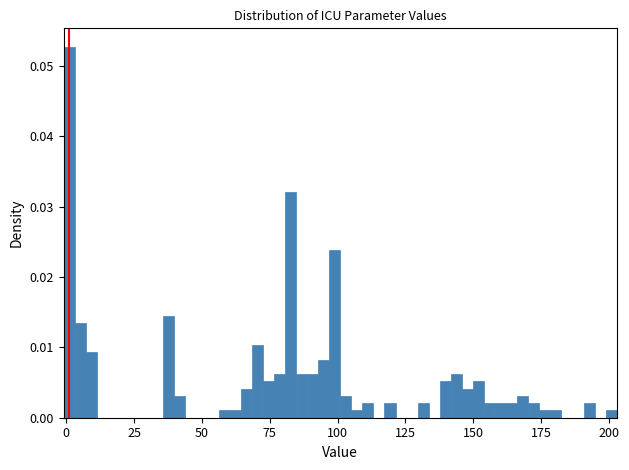

Read against the x-axis, roughly where is the centre of the tallest bar?

0